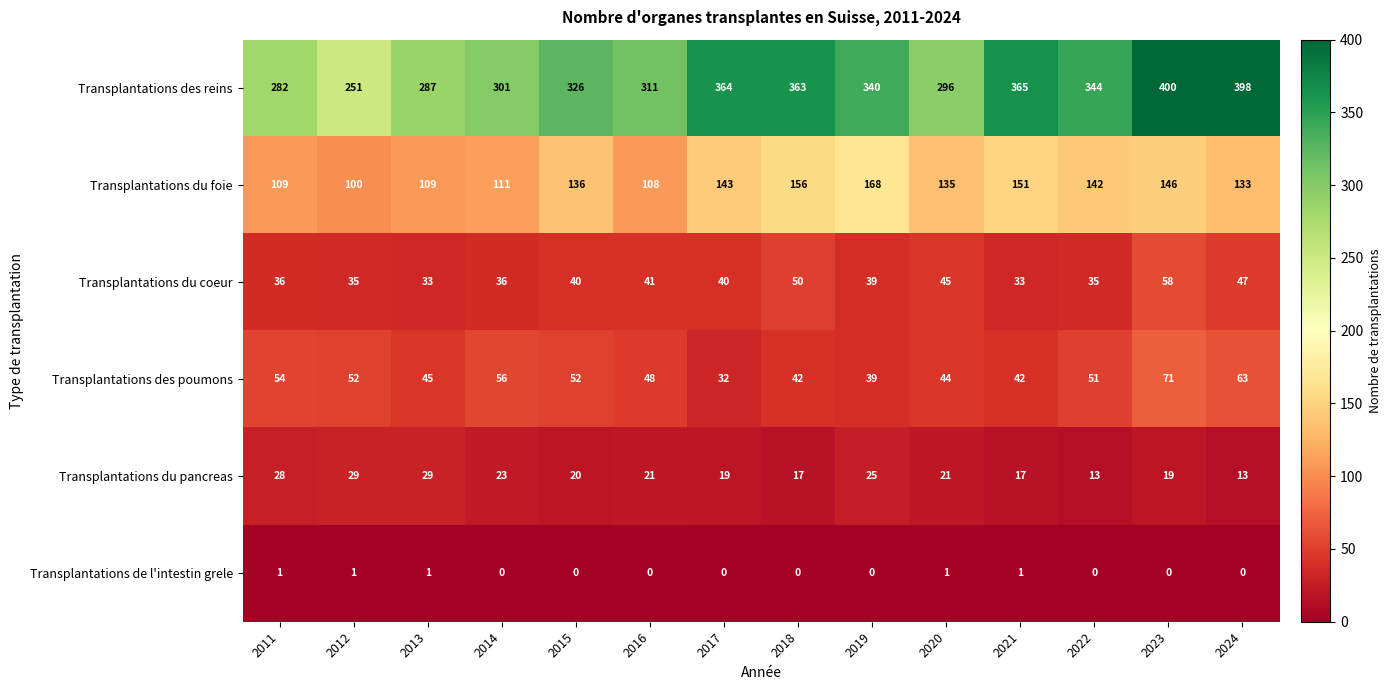

Which series has the widest spread of values?

Transplantations des reins